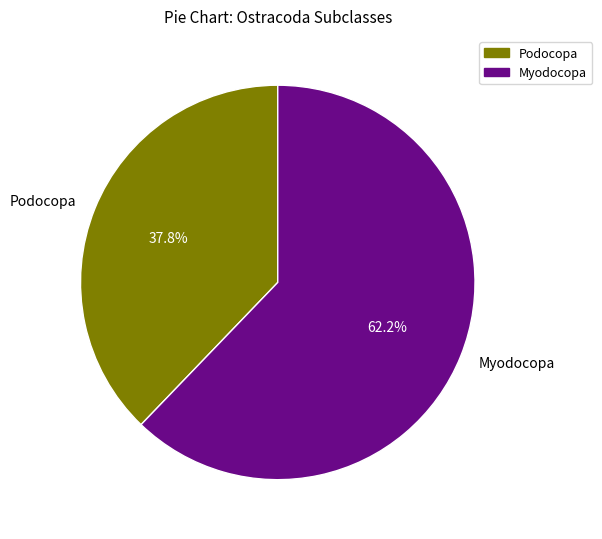

Rank the categories by value from lowest to highest.

Podocopa, Myodocopa